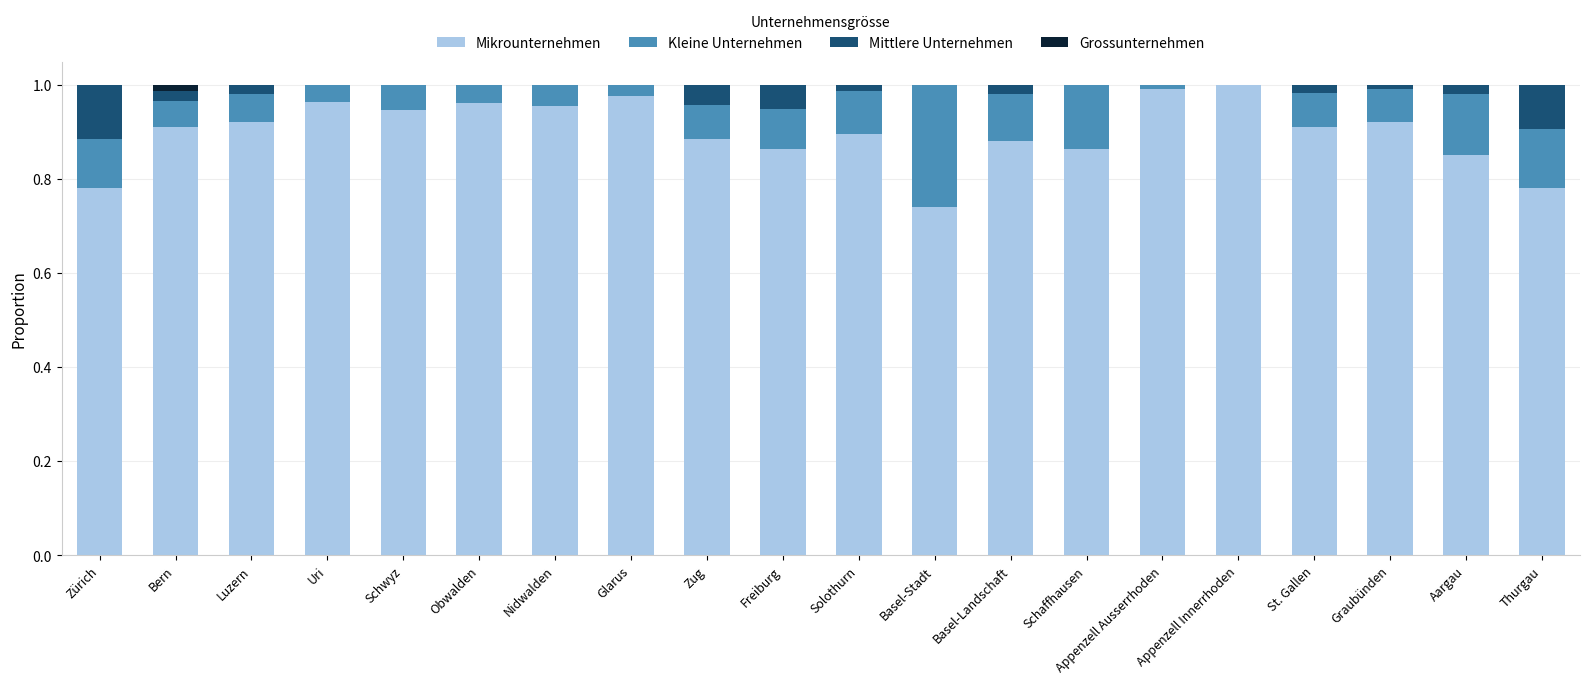

What are all the series names shown in the legend?

Mikrounternehmen, Kleine Unternehmen, Mittlere Unternehmen, Grossunternehmen